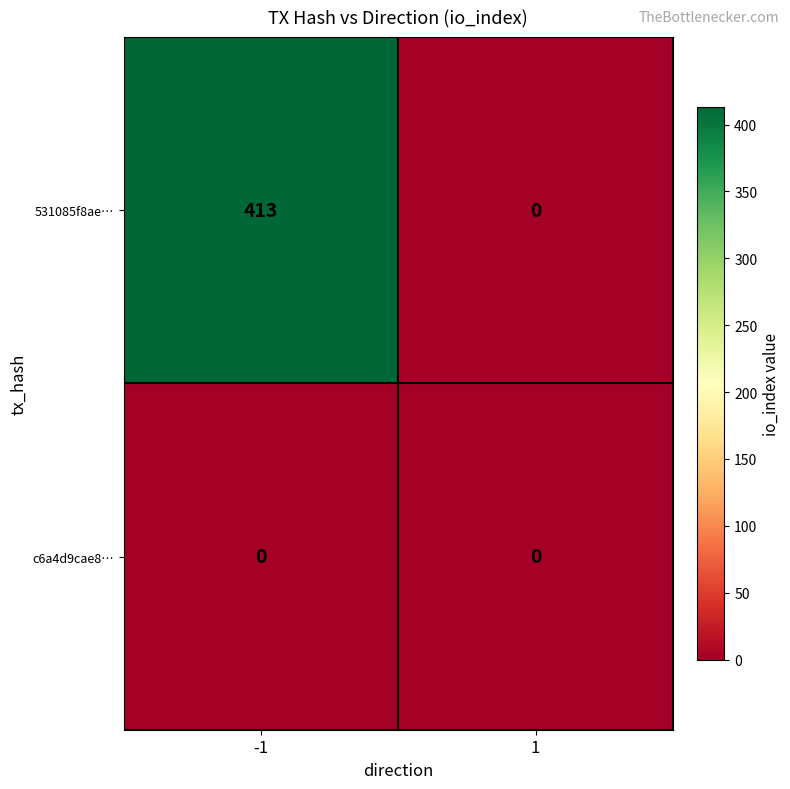

The c6a4d9cae8… series shows 0 at 1. True or false?

True